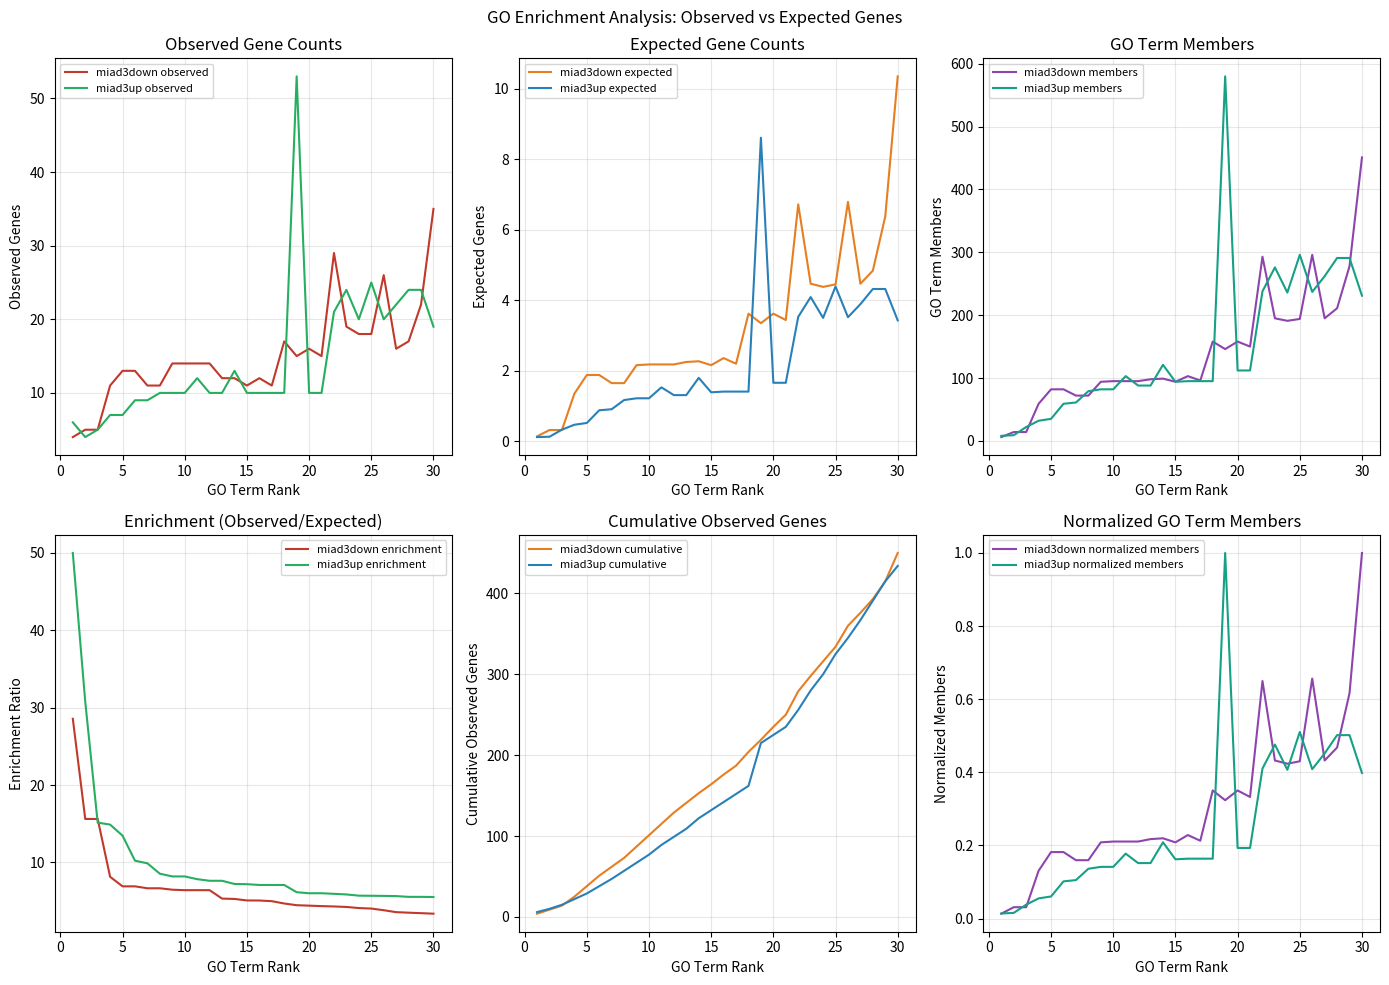

List the labels in order of miad3up observed value, largest first.

19, 25, 23, 28, 29, 27, 22, 24, 26, 30, 14, 11, 8, 9, 10, 12, 13, 15, 16, 17, 18, 20, 21, 6, 7, 4, 5, 1, 3, 2